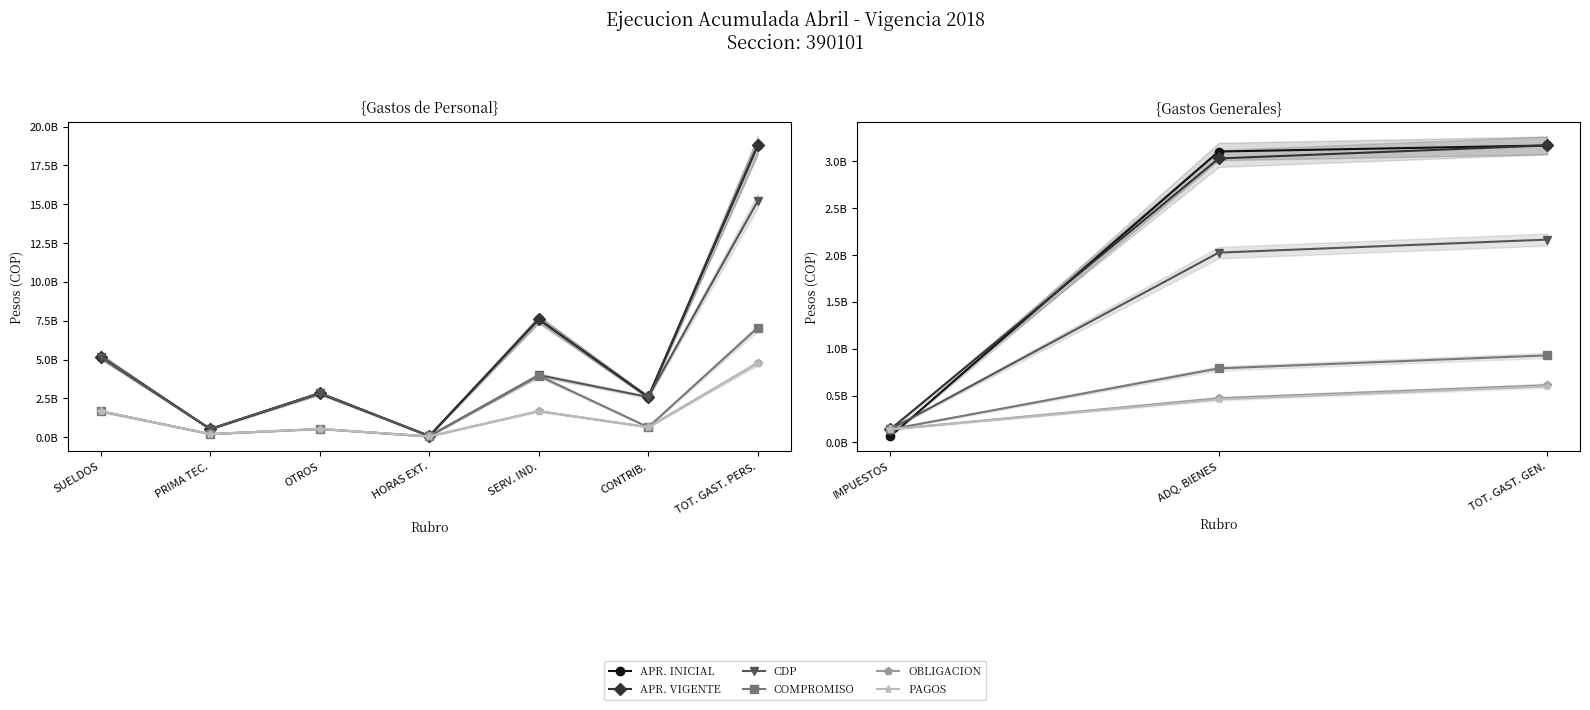

What is the difference between the maximum and minimum values in the OBLIGACION series?

471131031.0